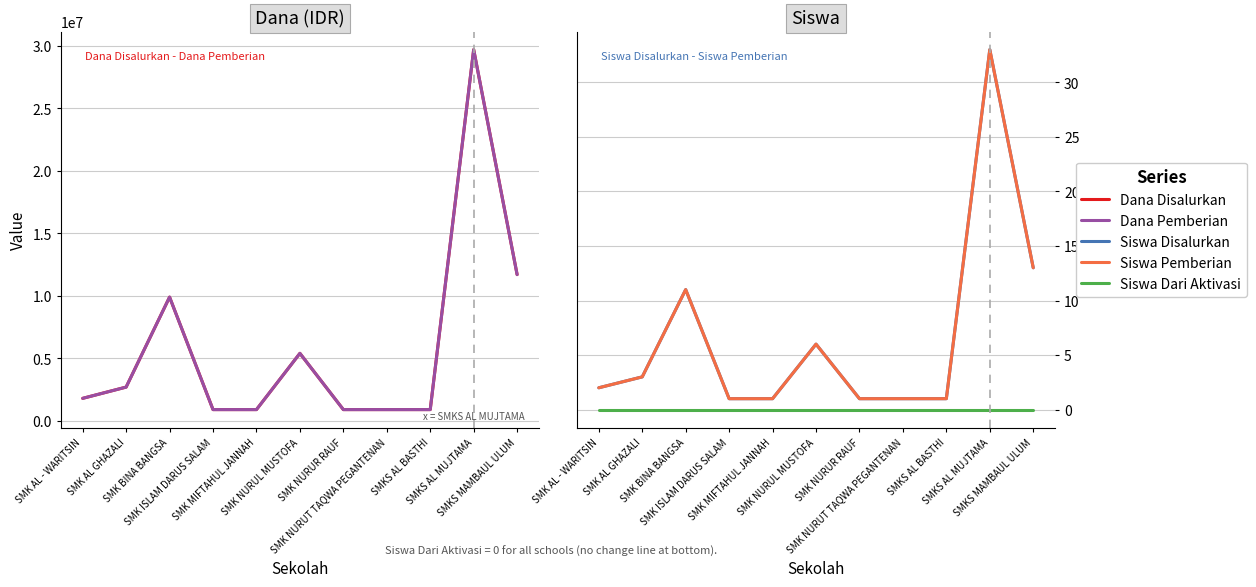

True or false: Siswa Disalurkan and Siswa Pemberian intersect in this chart.

False